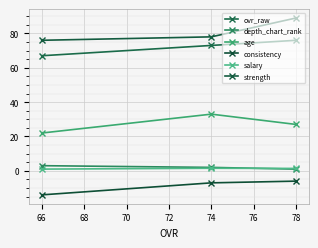

How many categories are shown in the chart?

3